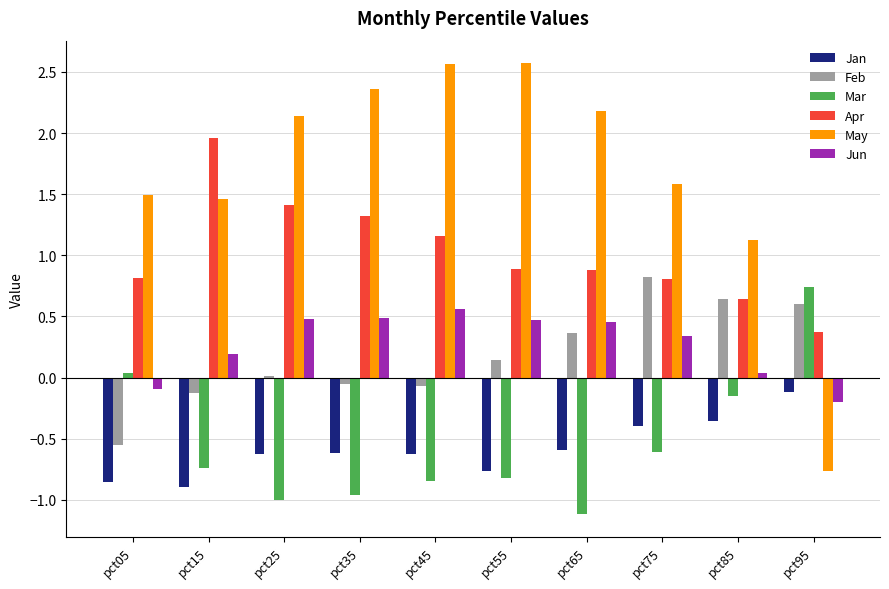

What is the value of the May bar at the 9th from the left?

1.1